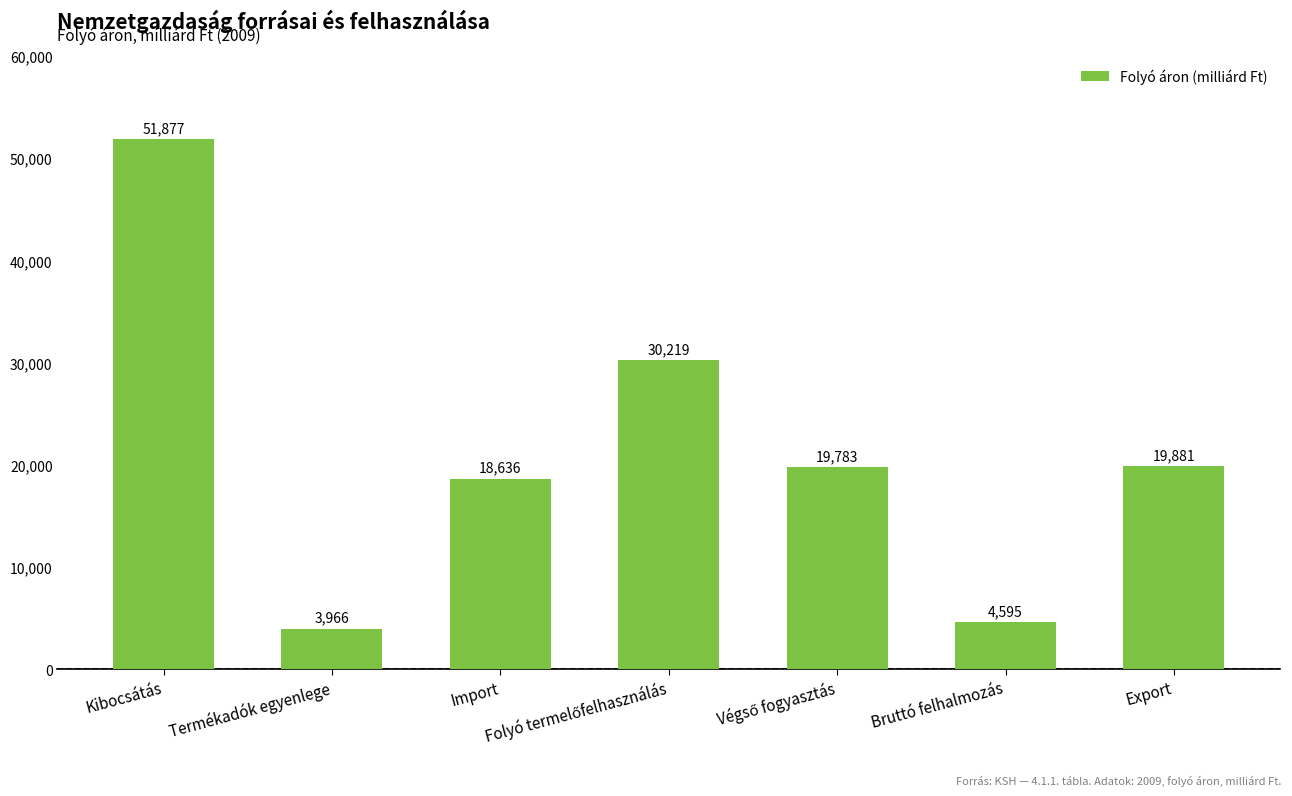

Is it true that the value at Termékadók egyenlege is 3965.6?

True